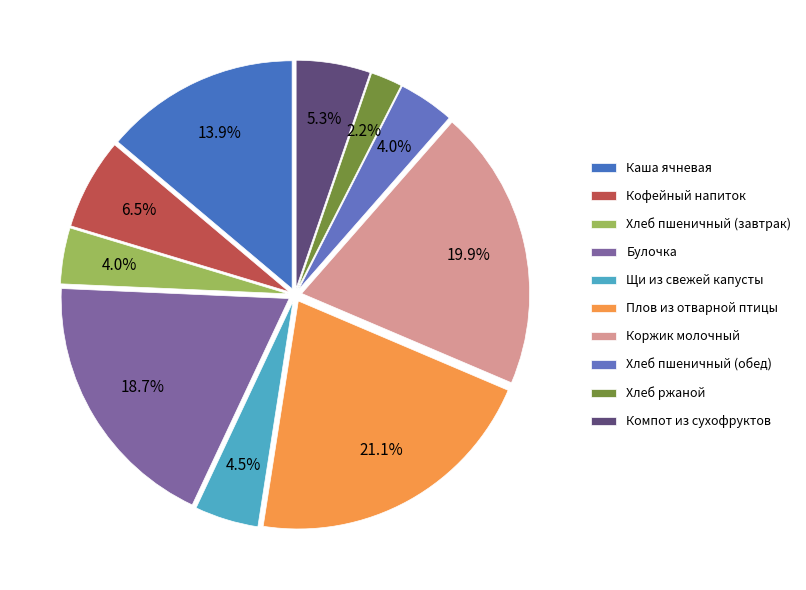

True or false: Коржик молочный accounts for 20% of the total.

True